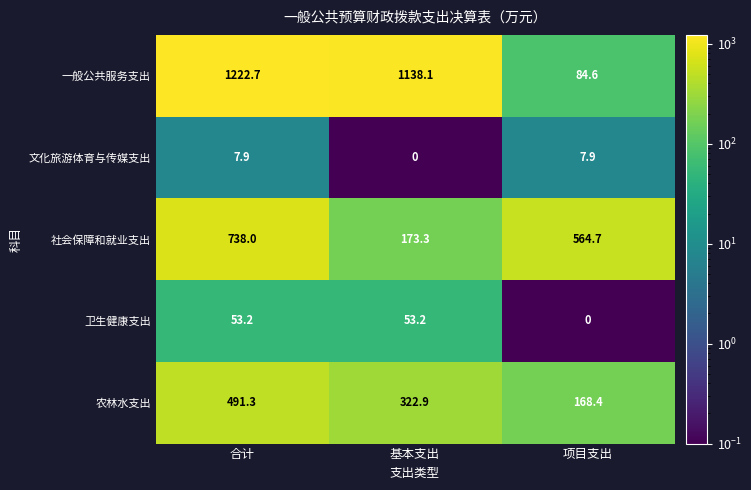

Which series has the largest total across all categories?

一般公共服务支出